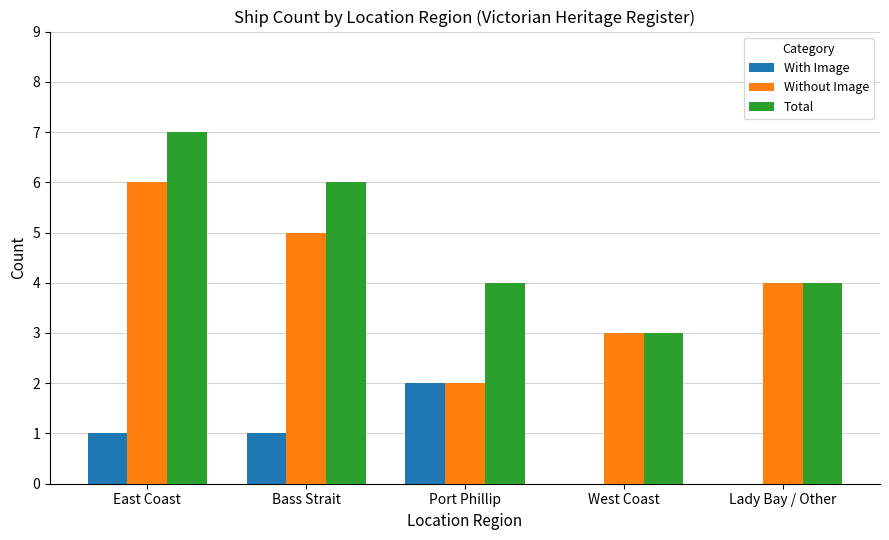

Where does the Without Image series first go above 4?

East Coast